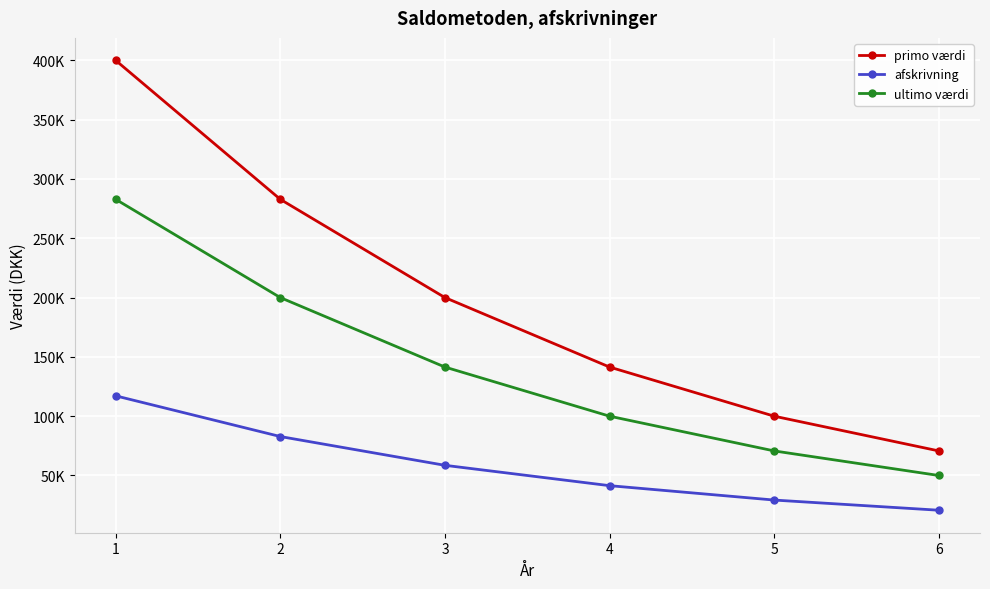

What are all the series names shown in the legend?

primo værdi, afskrivning, ultimo værdi